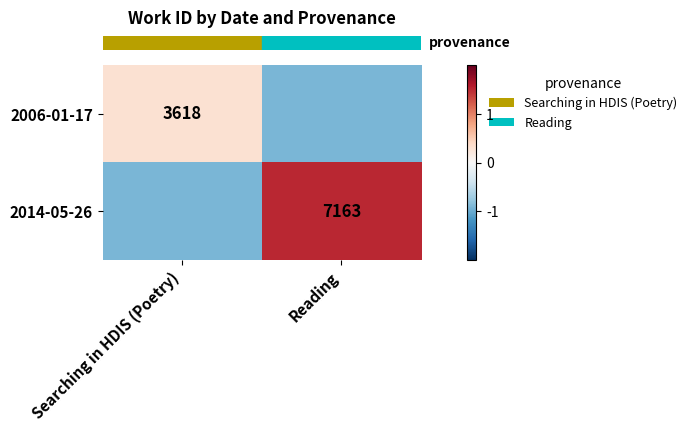

At which category is the sum across all series the highest?

Reading